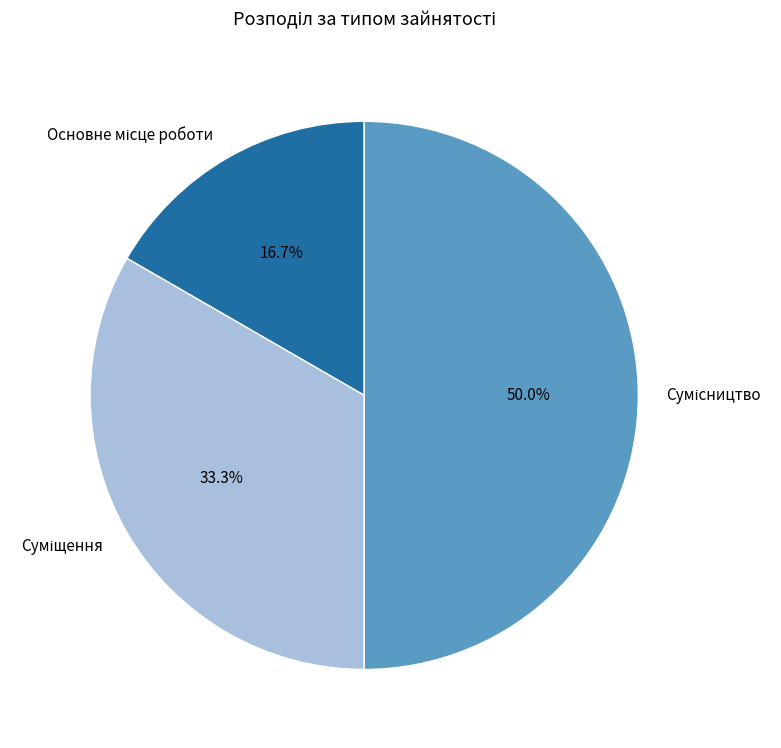

Rank the categories by value from highest to lowest.

Сумісництво, Суміщення, Основне місце роботи